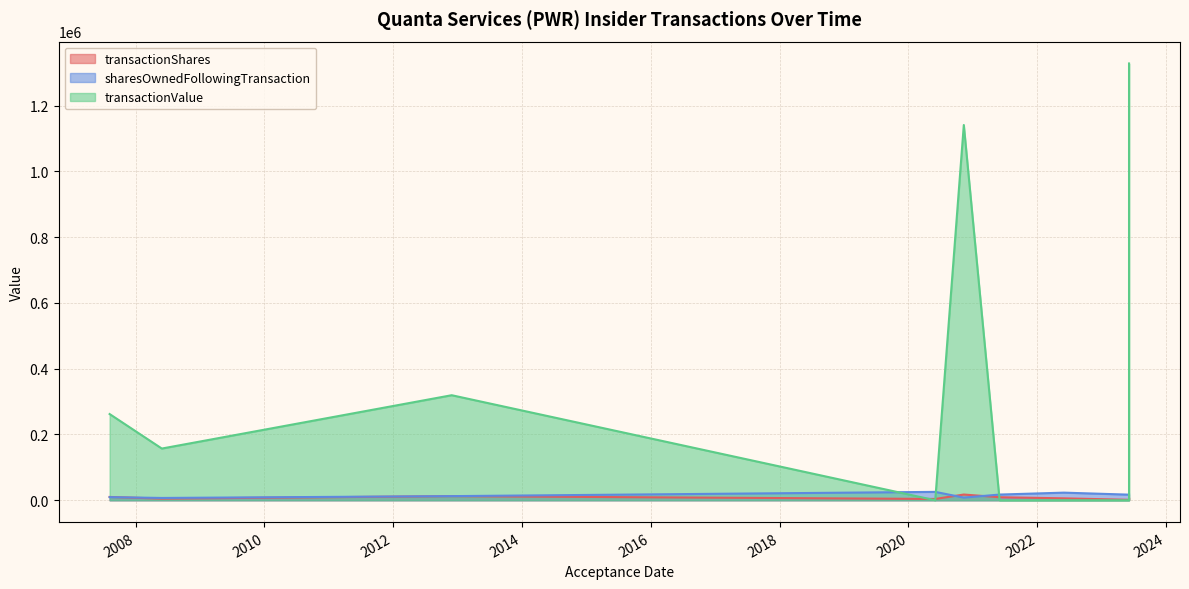

Is the value of transactionValue at 2007-08-07 greater than the value of transactionShares at 2012-11-28?

Yes